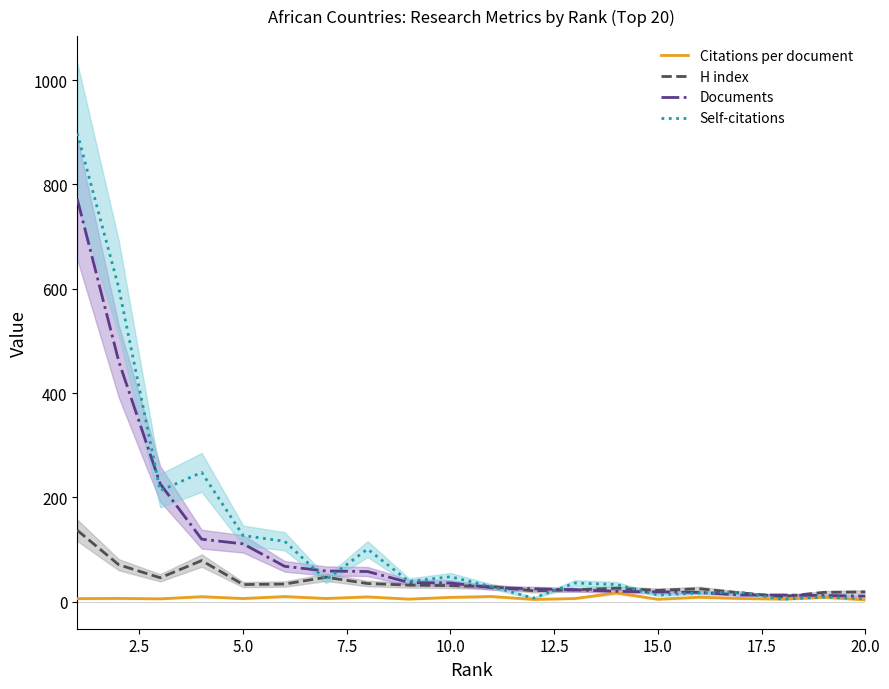

What is the highest value of the Documents series?

772.0